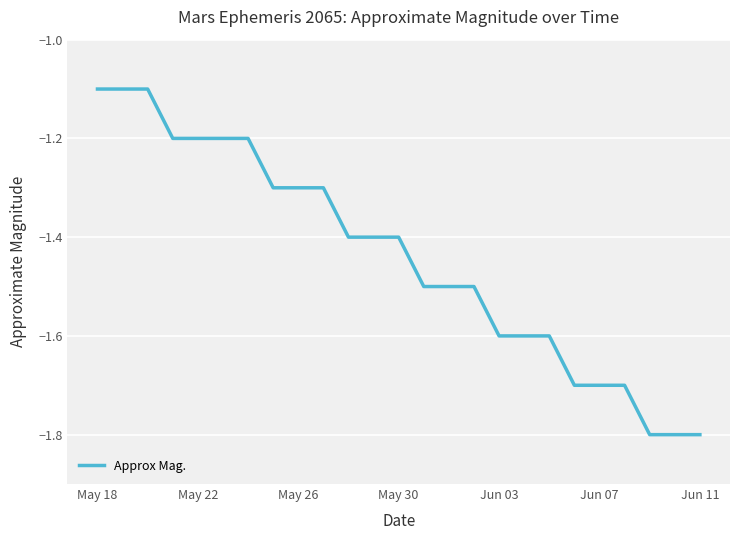

What is the maximum value shown in the chart?

-1.1